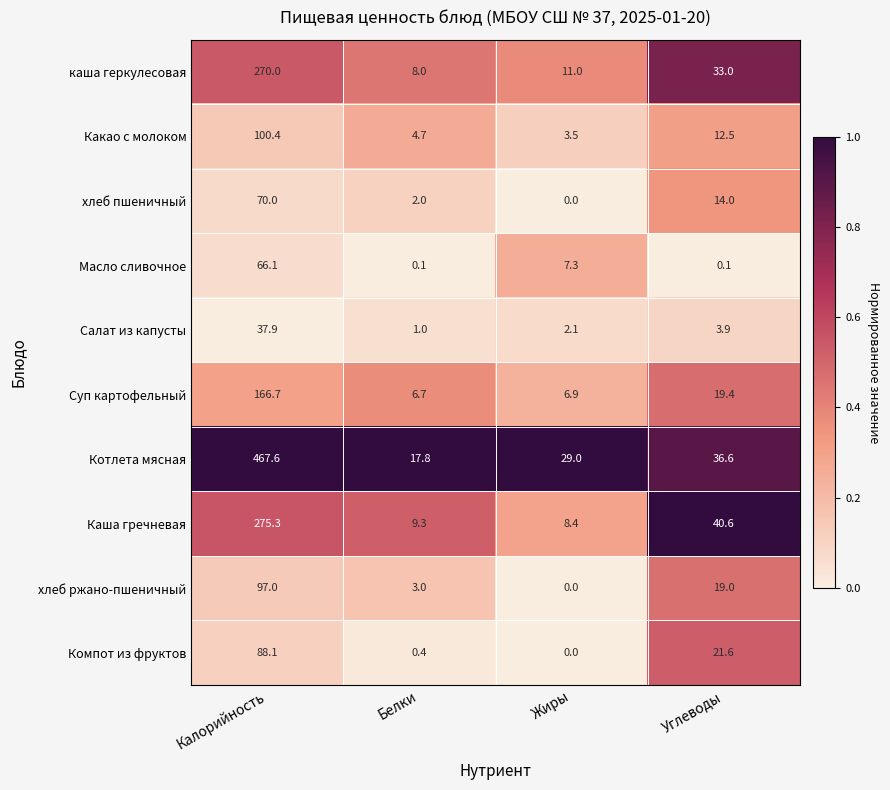

List the series in order of their peak value, highest first.

Котлета мясная, Каша гречневая, каша геркулесовая, Суп картофельный, Какао с молоком, хлеб ржано-пшеничный, Компот из фруктов, хлеб пшеничный, Масло сливочное, Салат из капусты